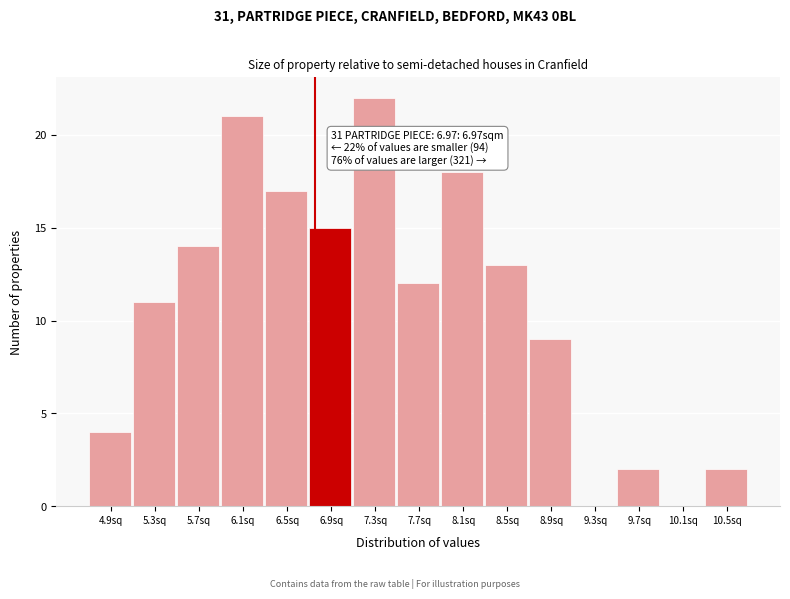

Reading left to right, what are all the values shown in this chart?

4.9sq=4	5.3sq=11	5.7sq=14	6.1sq=21	6.5sq=17	6.9sq=15	7.3sq=22	7.7sq=12	8.1sq=18	8.5sq=13	8.9sq=9	9.3sq=0	9.7sq=2	10.1sq=0	10.5sq=2